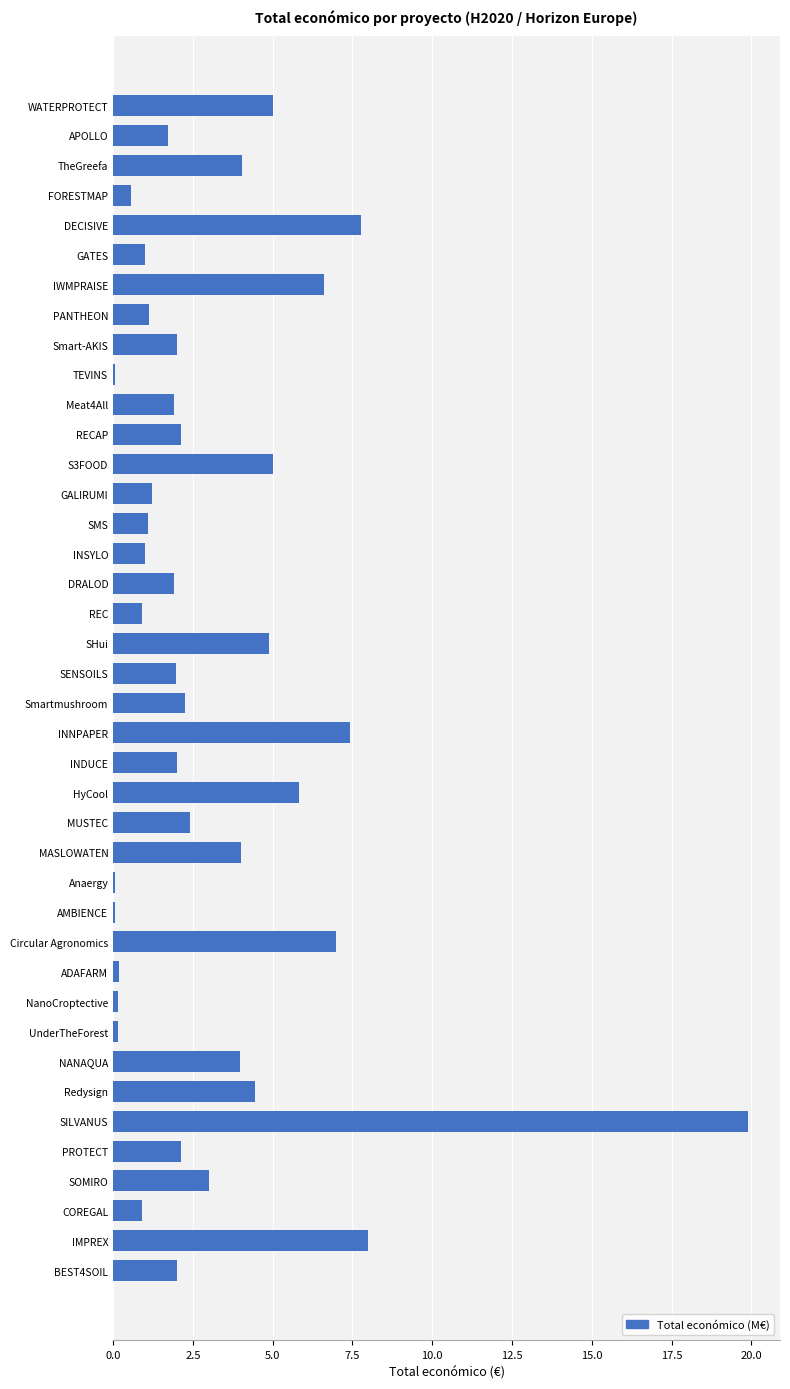

The value at S3FOOD is 5.0. True or false?

True